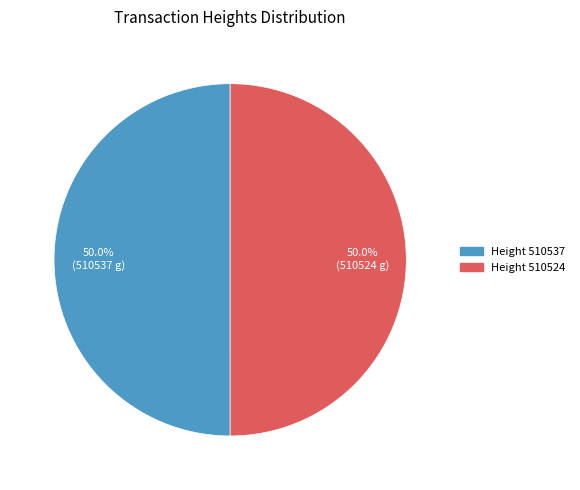

Approximately how many times larger is the value at Height 510537 compared to Height 510524?

1.0